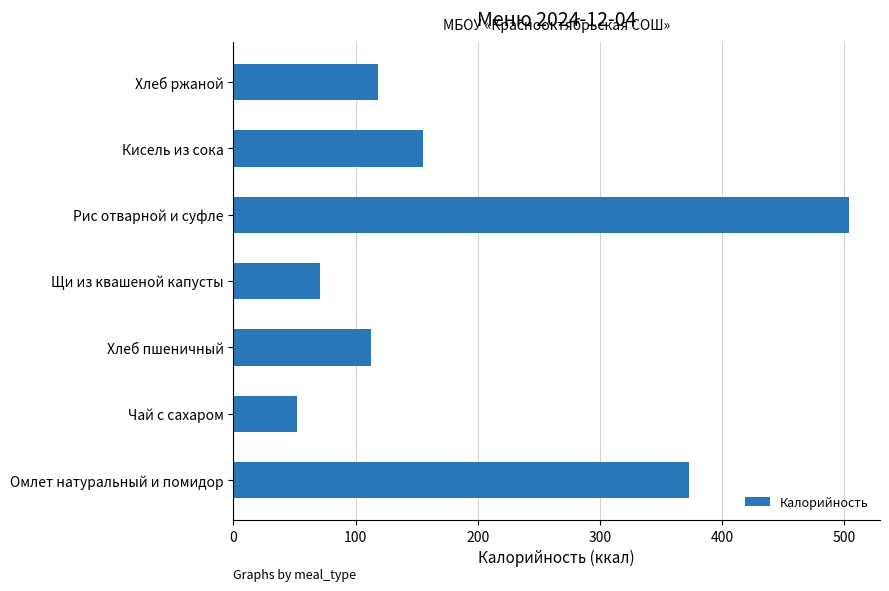

What is the average value?

198